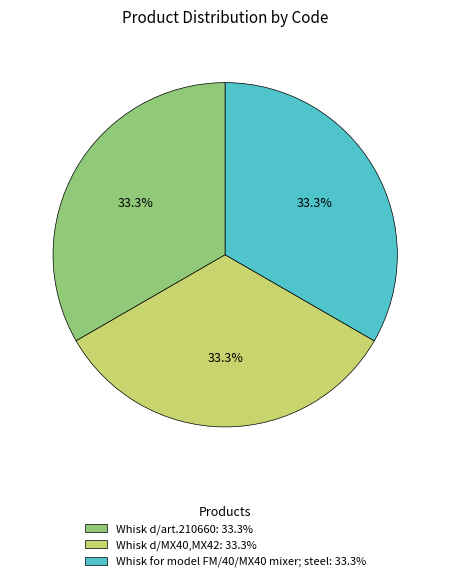

Does Whisk d/art.210660 account for over 50% of the chart?

No